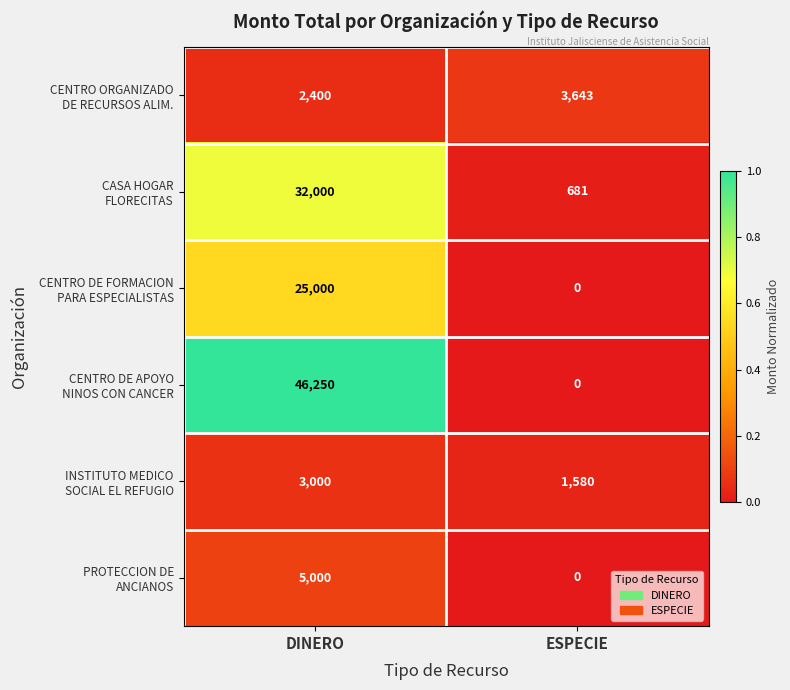

What is the spread (max minus min) of values at DINERO?

43850